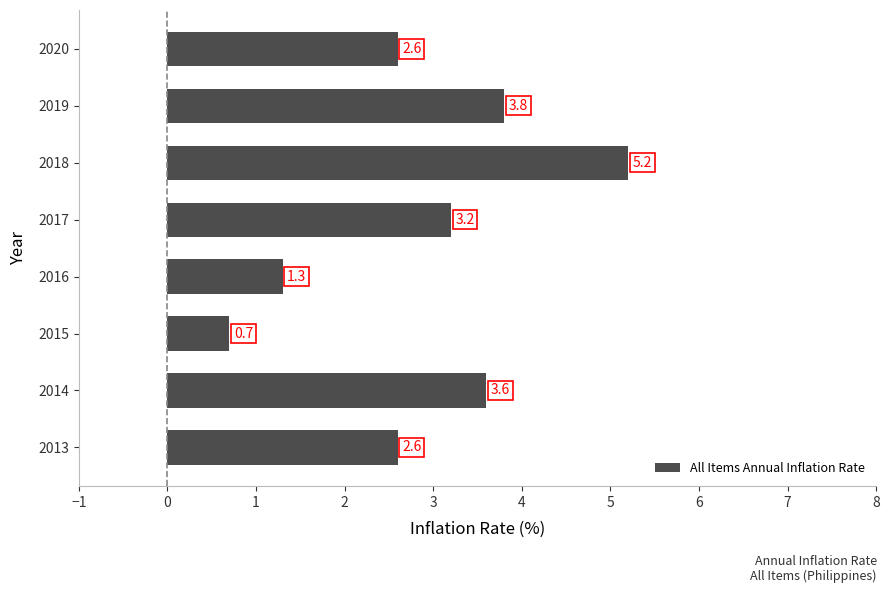

Is it true that the value at 2016 is 0.4?

False